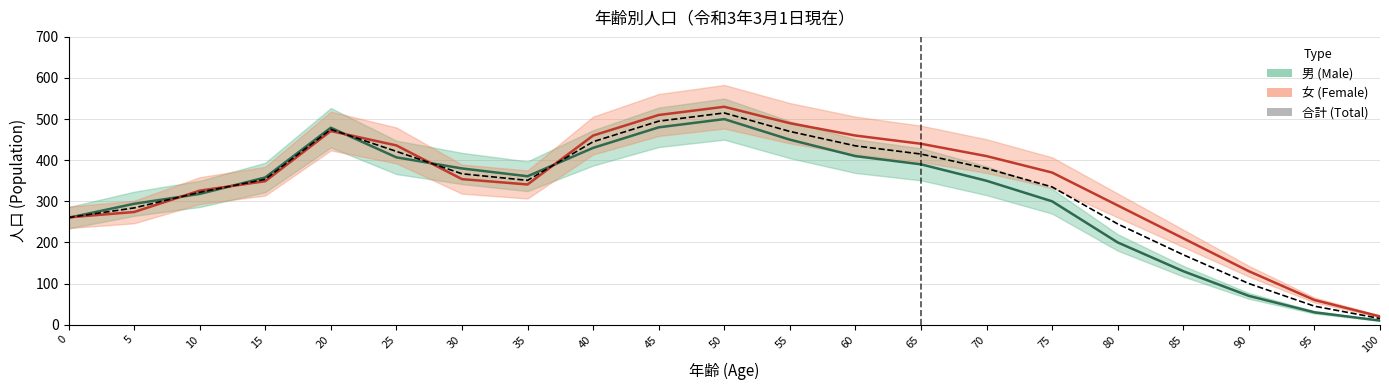

List the labels in order of value, largest first.

50, 45, 20, 55, 40, 60, 25, 65, 70, 30, 15, 35, 75, 10, 5, 0, 80, 85, 90, 95, 100